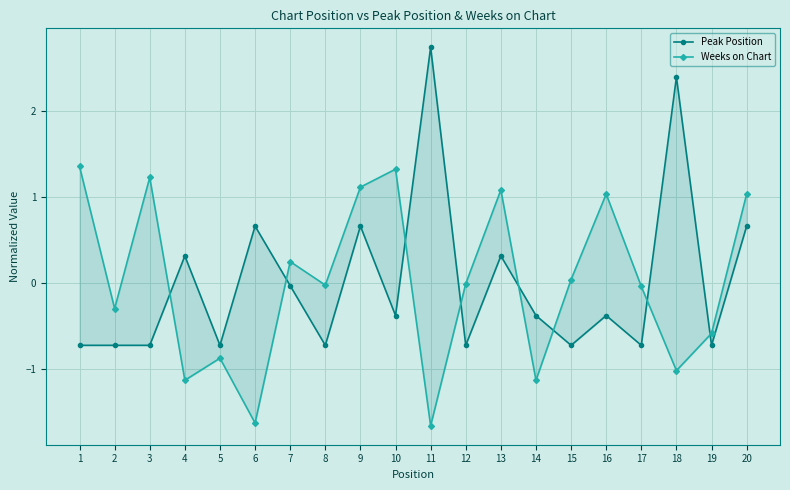

What is the difference between the Weeks on Chart values at 1 and 12?

1.4